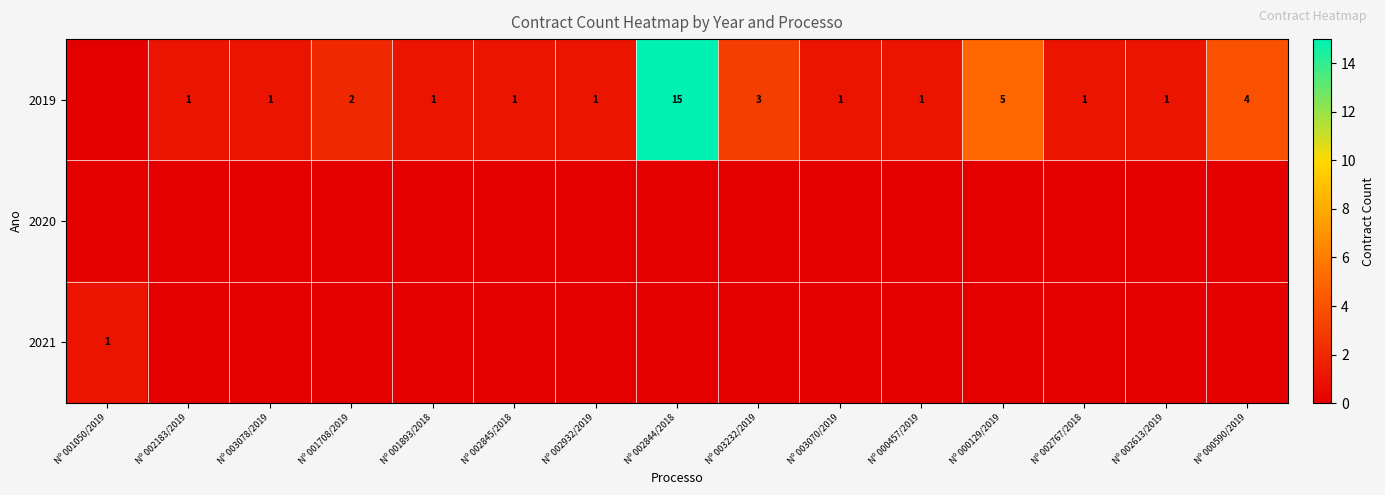

What is the sum of the 2019 values at Nº 000590/2019 and Nº 002613/2019?

5